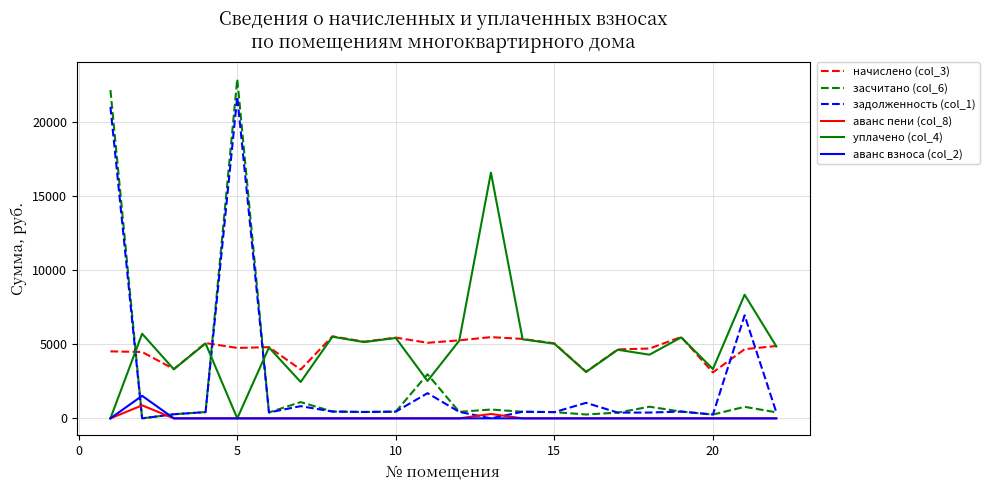

What are all the series names shown in the legend?

начислено (col_3), засчитано (col_6), задолженность (col_1), аванс пени (col_8), уплачено (col_4), аванс взноса (col_2)